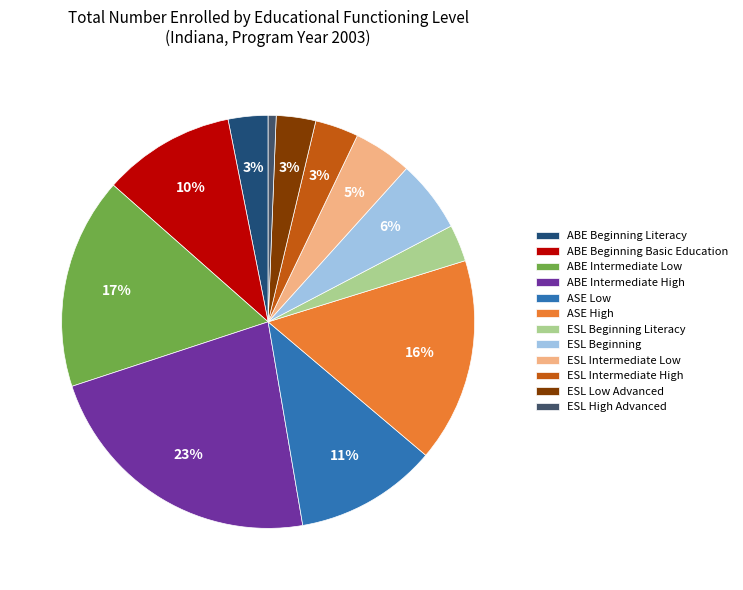

True or false: ASE Low accounts for 11% of the total.

True